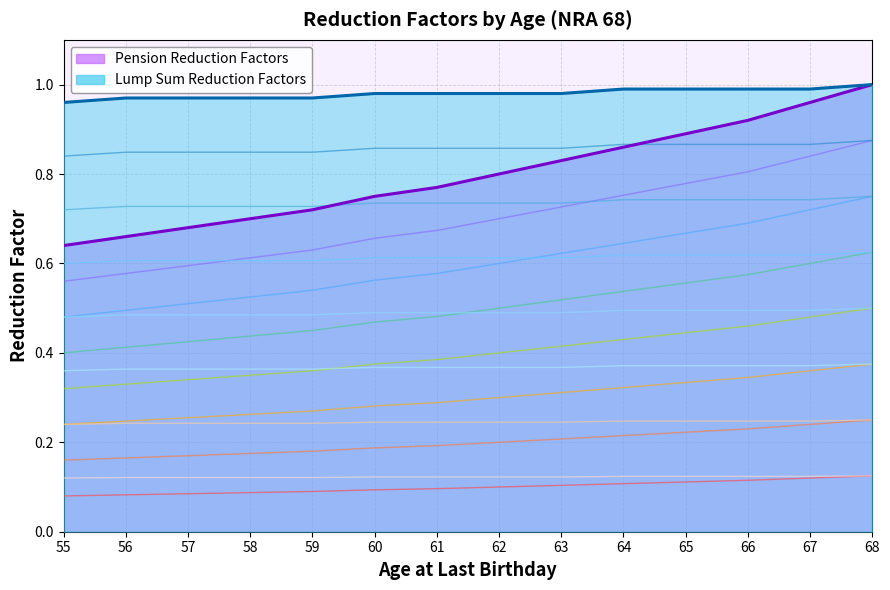

True or false: Pension Reduction Factors and Lump Sum Reduction Factors cross at least once.

False